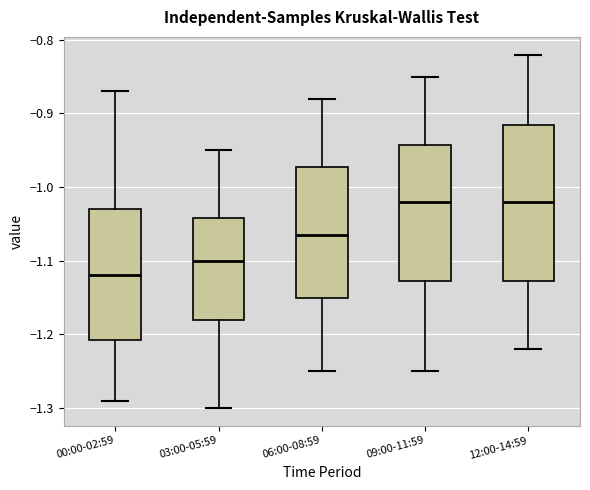

Reading left to right, transcribe this box plot: for each box, give where its median line is, the range the box spans, and where its two whiskers end, as read against the y-axis. The values are not printed on the chart, so give them approximately, as read against the axis.

00:00-02:59: median -1.12, box -1.21 to -1.03, whiskers -1.29 to -0.87
03:00-05:59: median -1.10, box -1.18 to -1.04, whiskers -1.30 to -0.95
06:00-08:59: median -1.06, box -1.15 to -0.97, whiskers -1.25 to -0.88
09:00-11:59: median -1.02, box -1.13 to -0.94, whiskers -1.25 to -0.85
12:00-14:59: median -1.02, box -1.13 to -0.91, whiskers -1.22 to -0.82